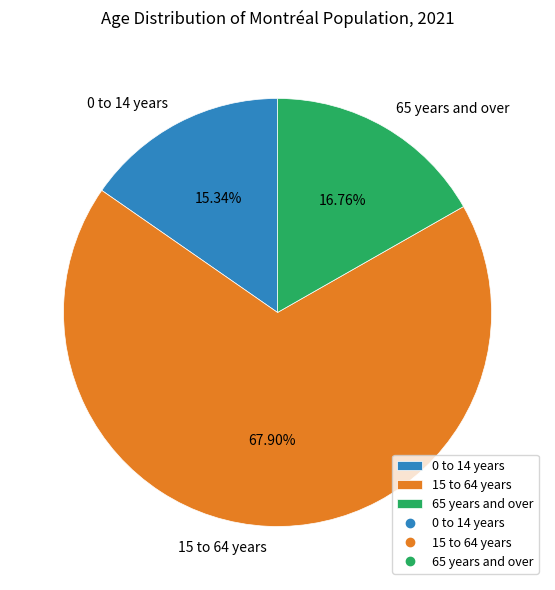

Rank the categories by value from lowest to highest.

0 to 14 years, 65 years and over, 15 to 64 years